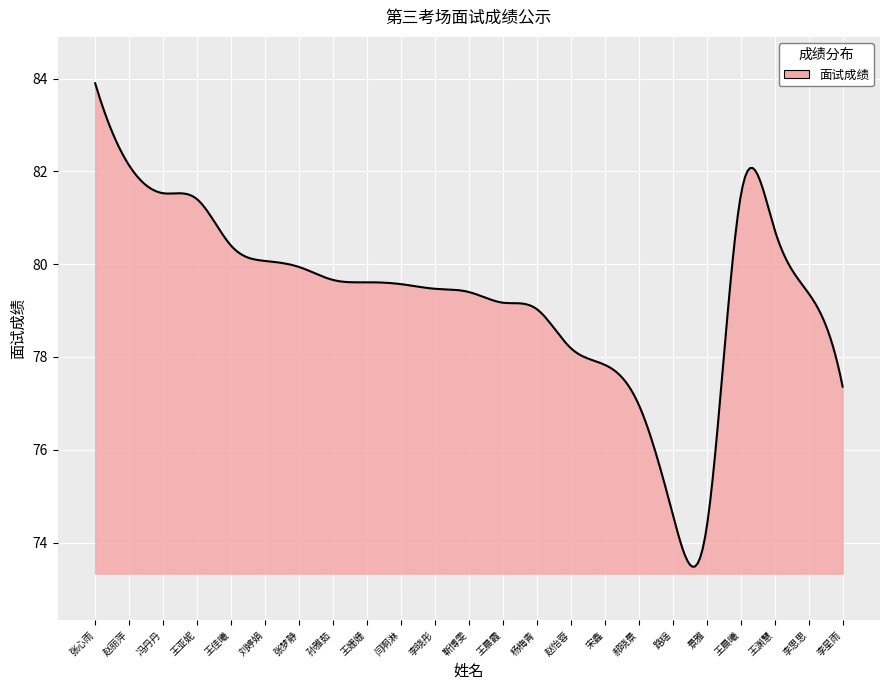

What is the minimum value shown in the chart?

73.5